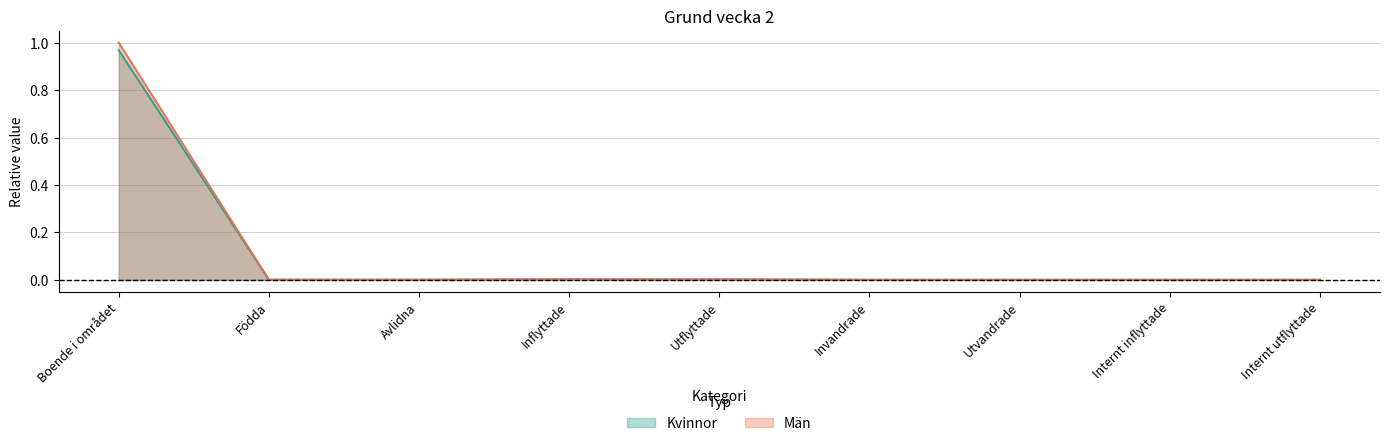

What position from the left is Invandrade?

6